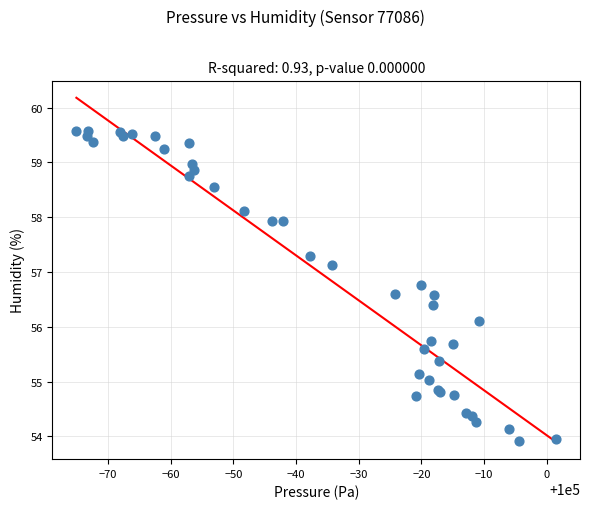

What Y value in the scatter plot is closest to 56?

56.1